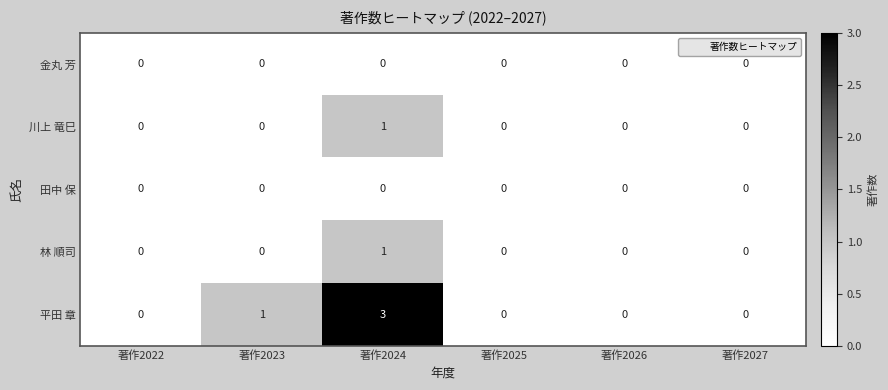

At which category is the sum across all series the highest?

著作2024